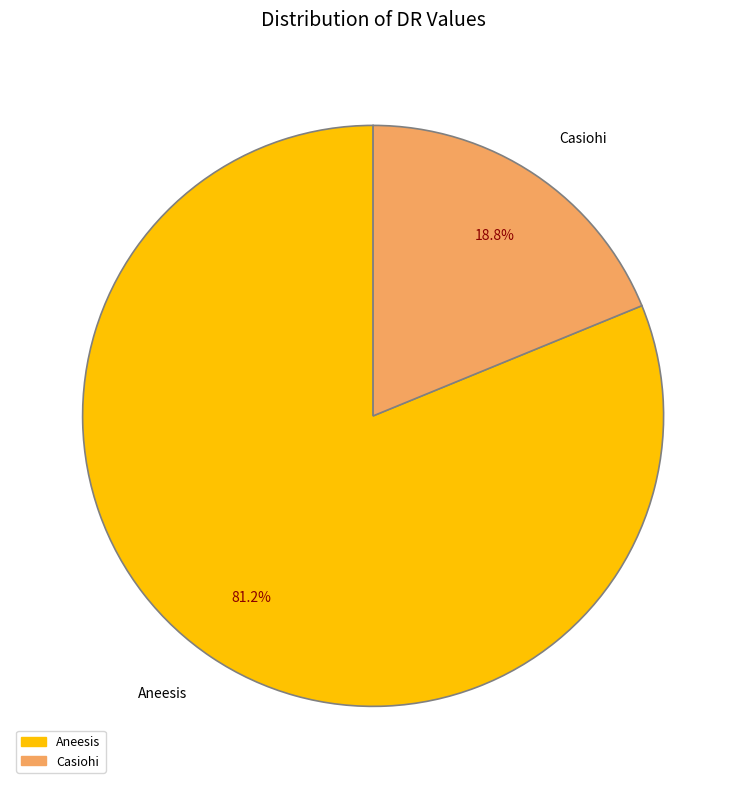

Rank the categories by value from highest to lowest.

Aneesis, Casiohi